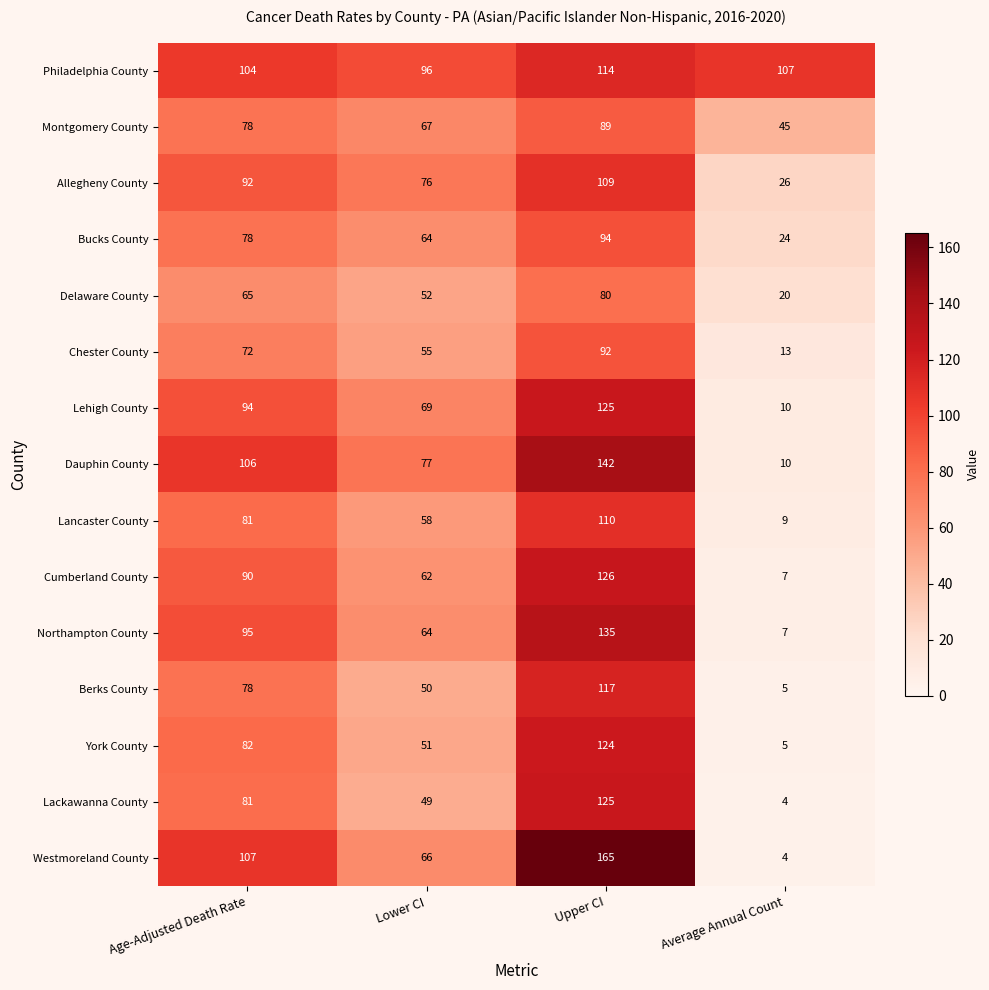

True or false: Delaware County has a value of 52 at Lower CI.

True